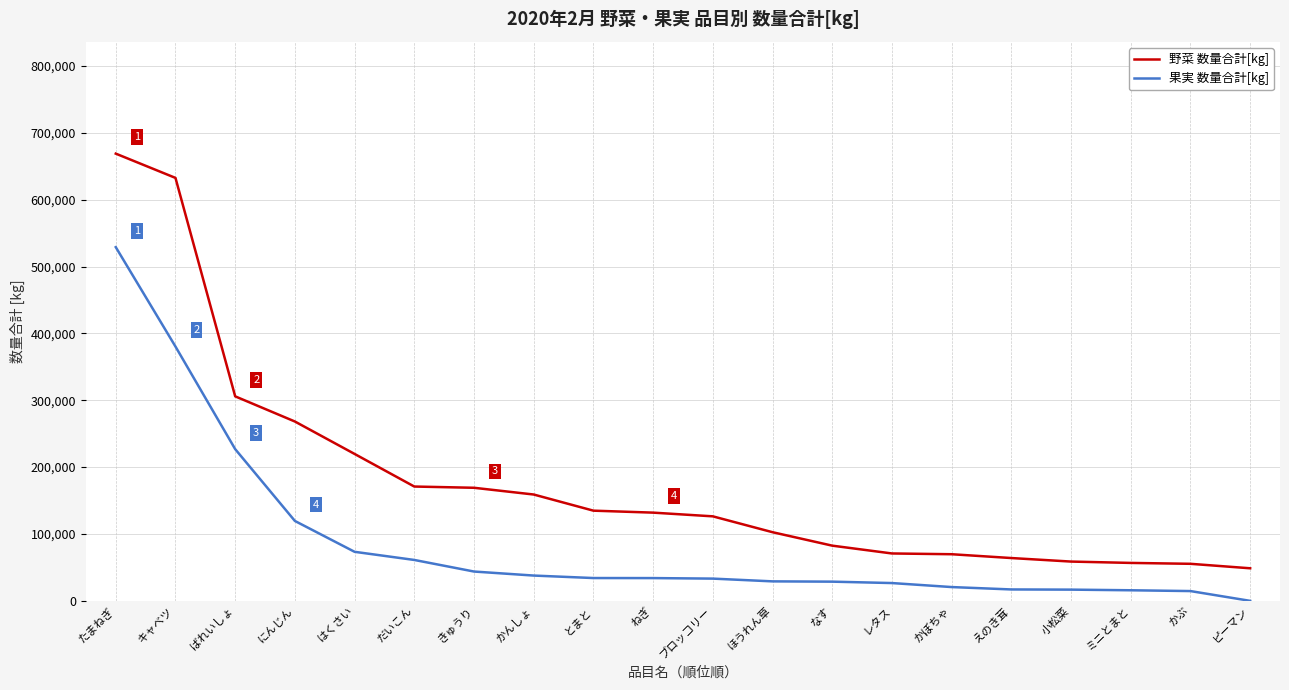

Which series has the widest spread of values?

野菜 数量合計[kg]